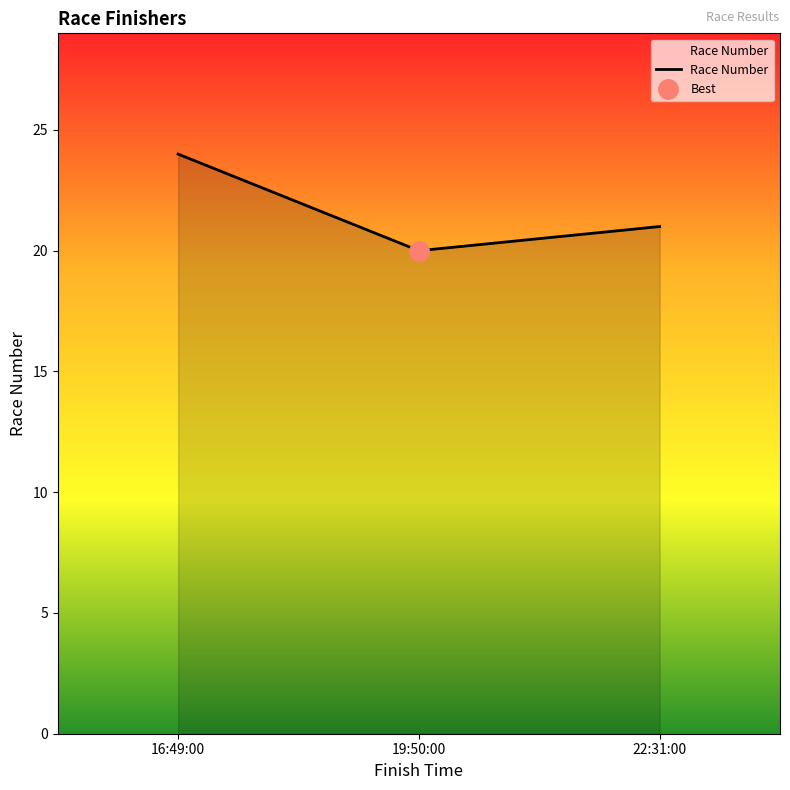

Between 16:49:00 and 22:31:00, which is larger?

16:49:00